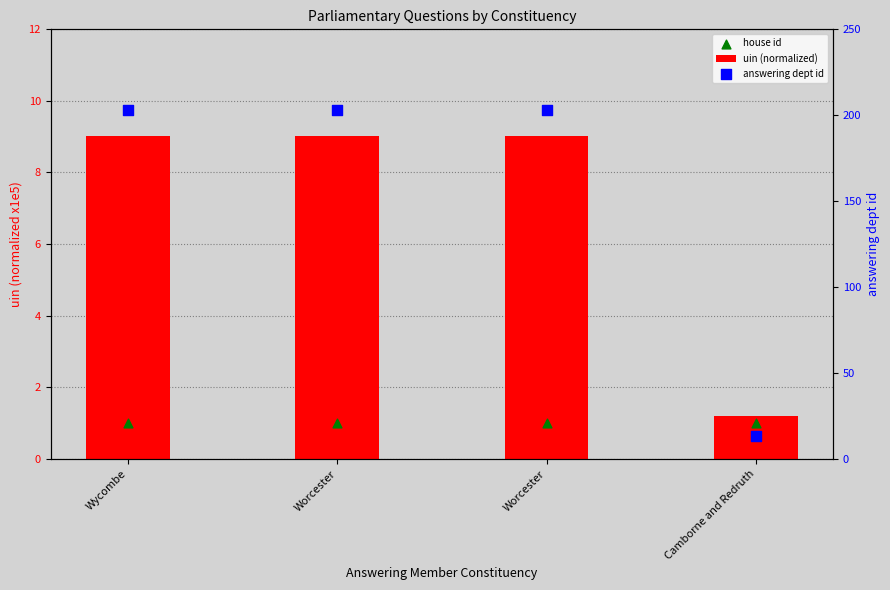

Is the value of answering dept id at Worcester greater than the value of uin (normalized) at Worcester?

Yes